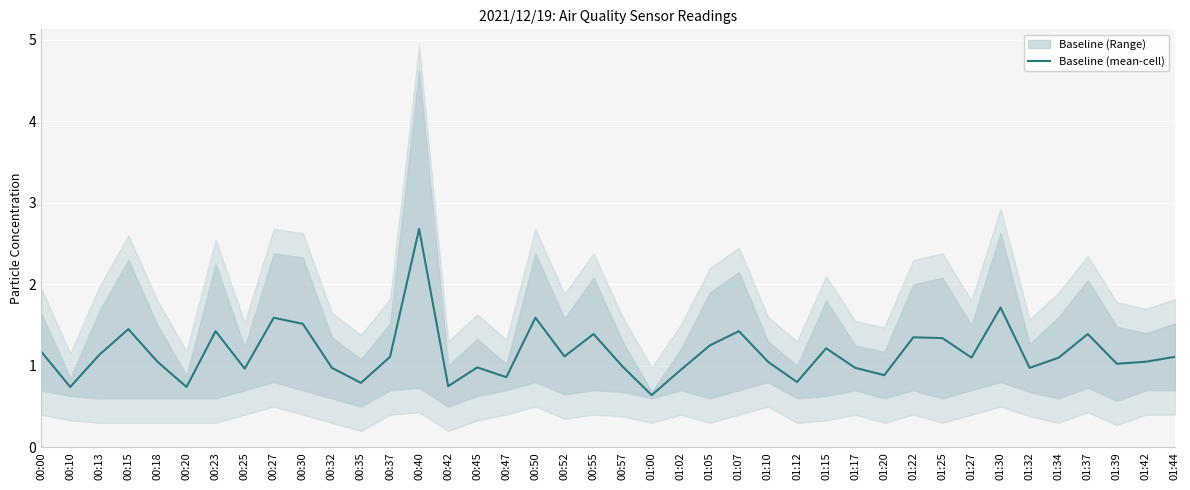

At which category does the data reach its first local valley?

00:10